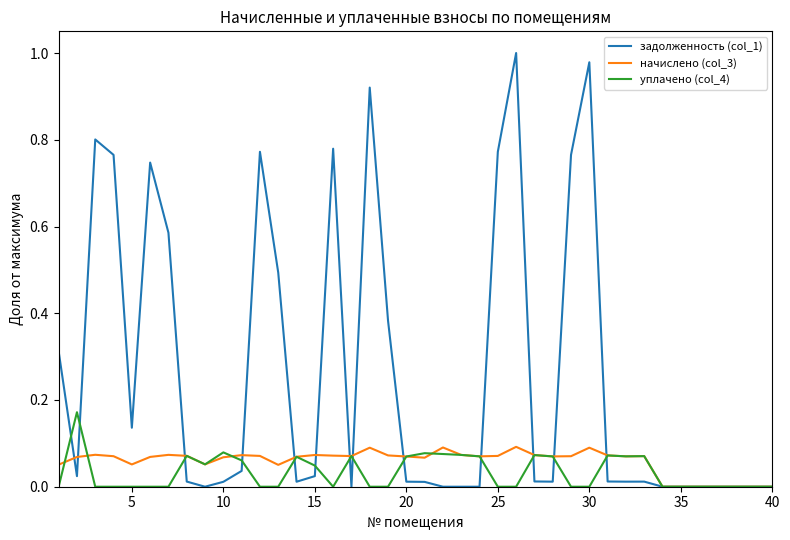

What are all the series names shown in the legend?

задолженность (col_1), начислено (col_3), уплачено (col_4)